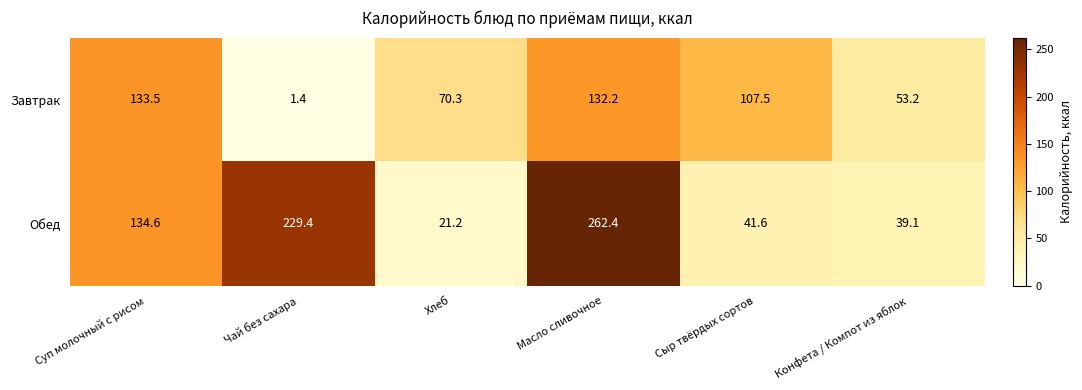

List the series in order of their overall mean, lowest first.

Завтрак, Обед